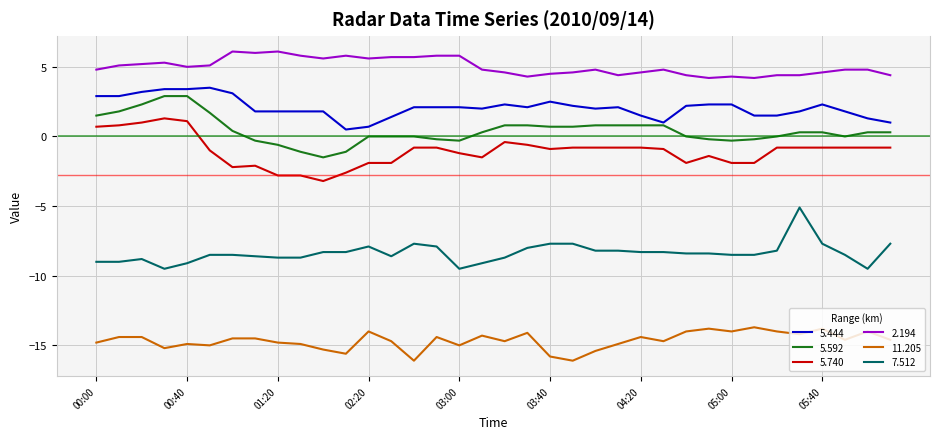

True or false: 5.444 and 5.740 cross at least once.

False